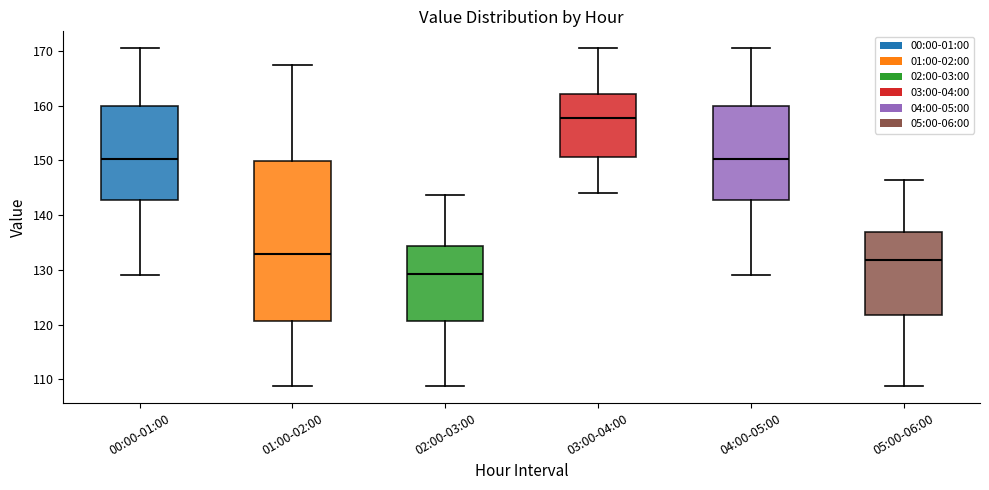

Where does the upper whisker of the box for 05:00-06:00 end on the y-axis? The values are not printed on the chart, so give them approximately, as read against the axis.

146